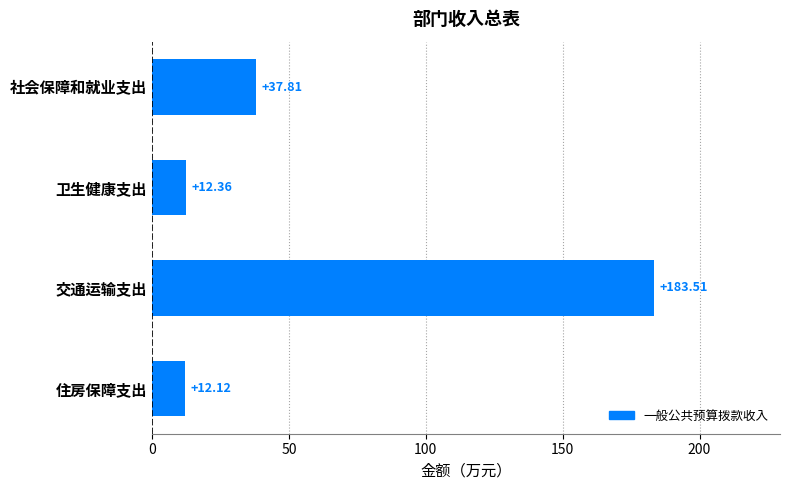

How many data points are less than 37?

2